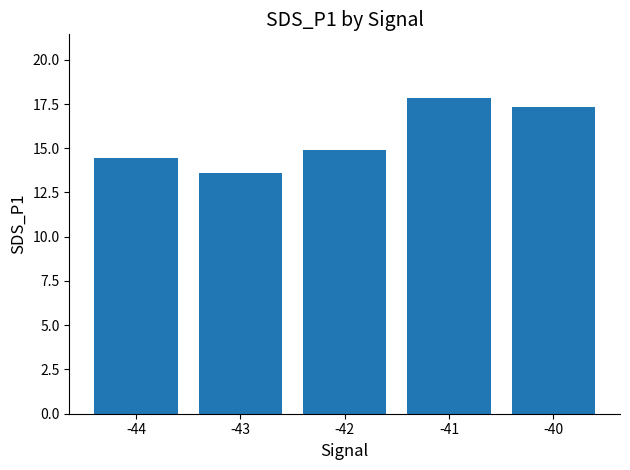

What is the sum of all values?

78.1